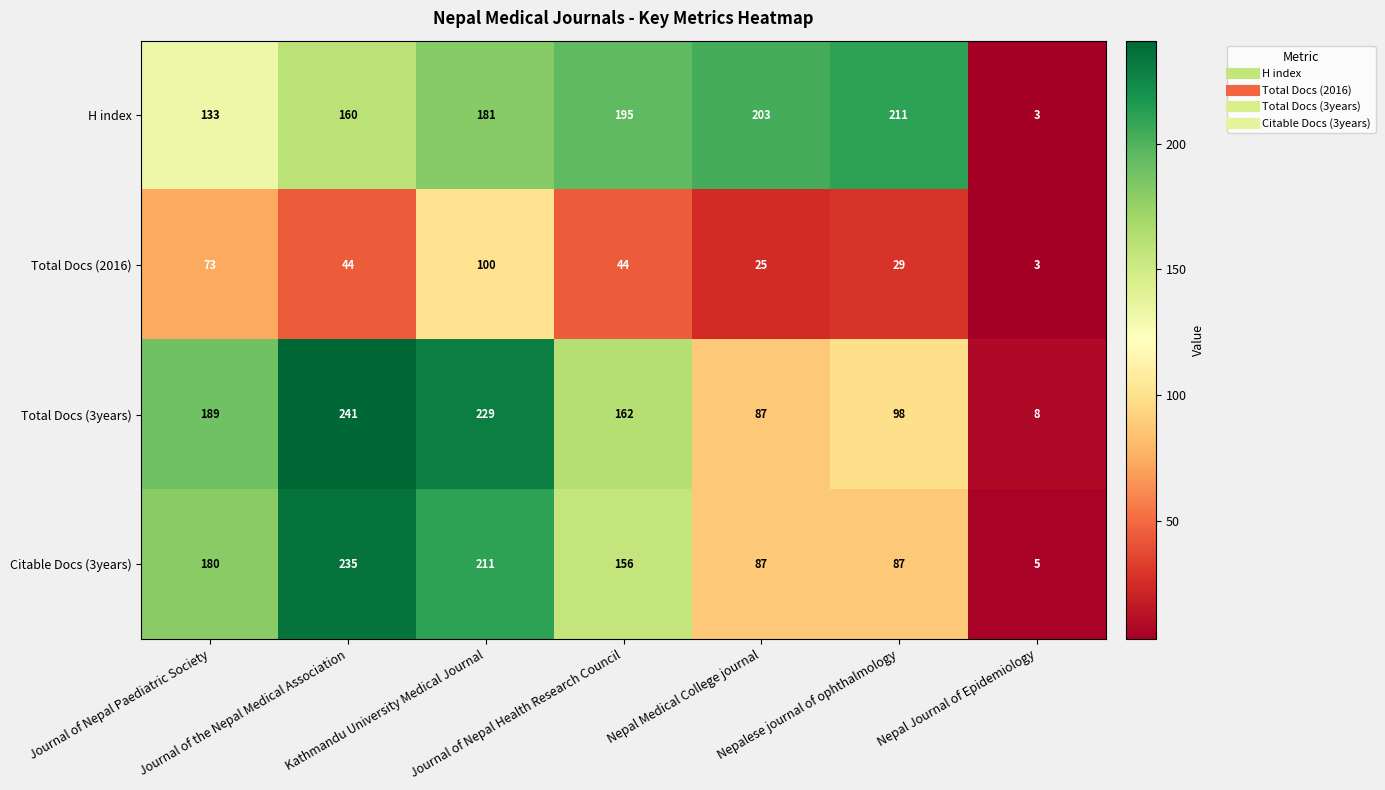

At how many categories does at least one series exceed 161?

6